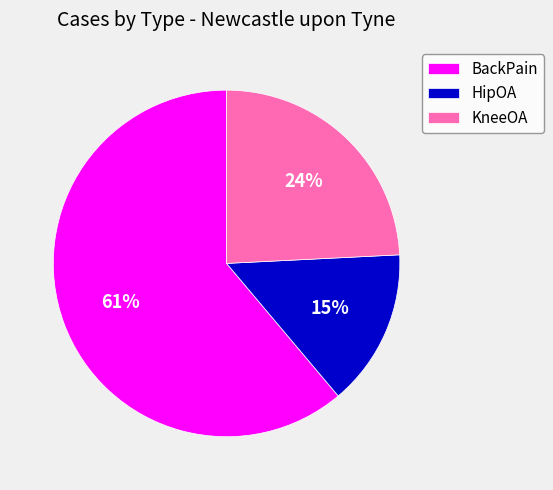

To the nearest percent, what percentage of the pie is HipOA?

15%